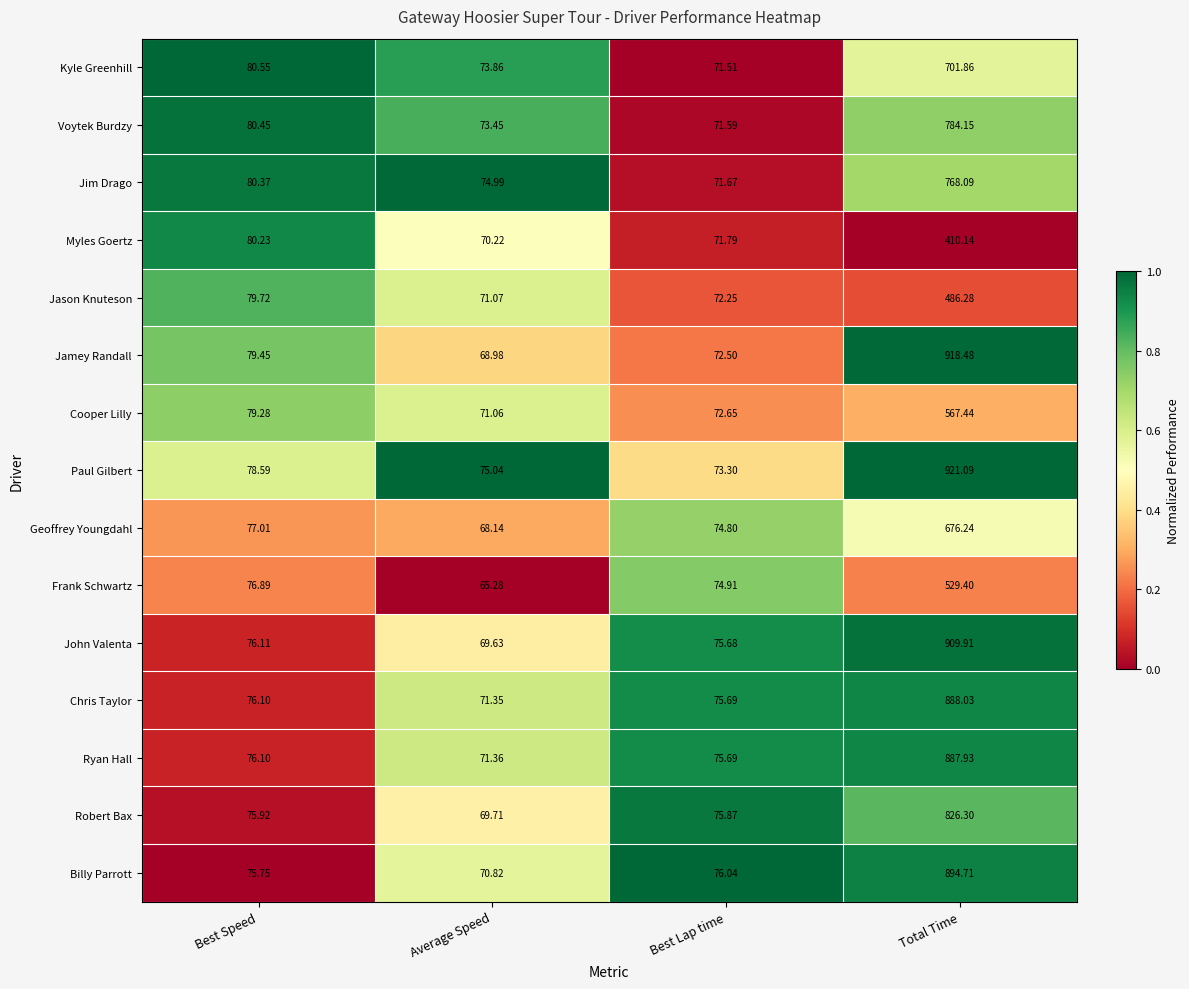

Which series has the largest total across all categories?

Paul Gilbert